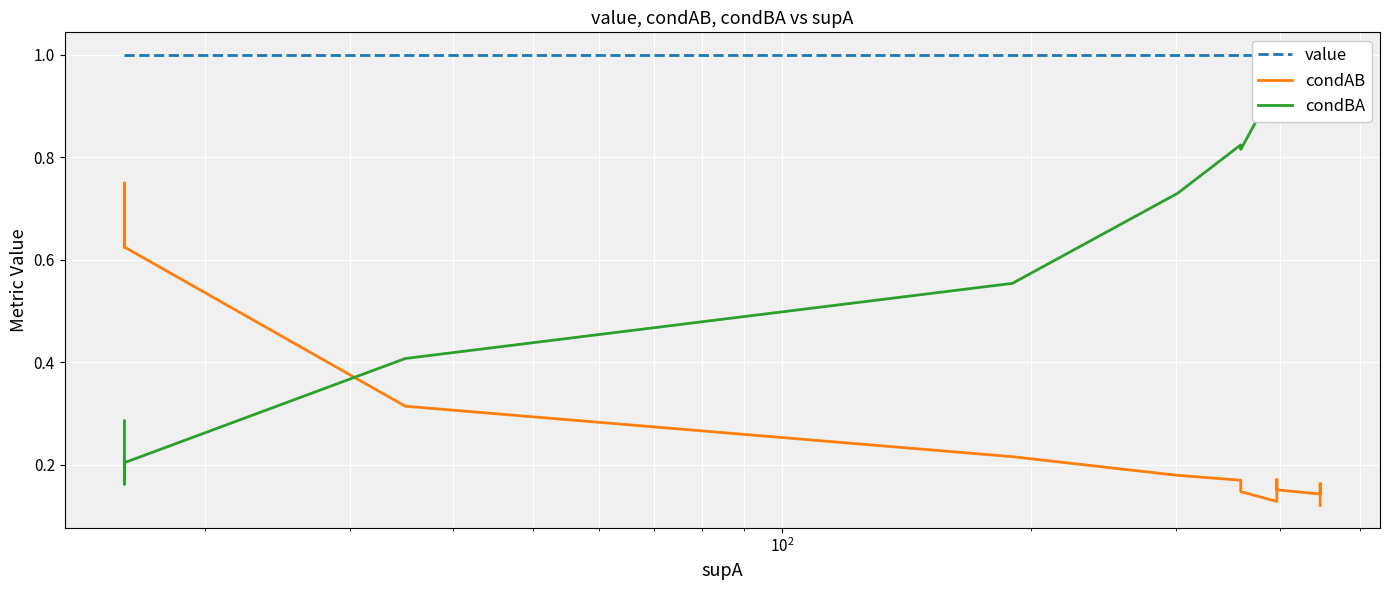

What is the spread (max minus min) of values at $\mathdefault{10^{2}}$?

0.8